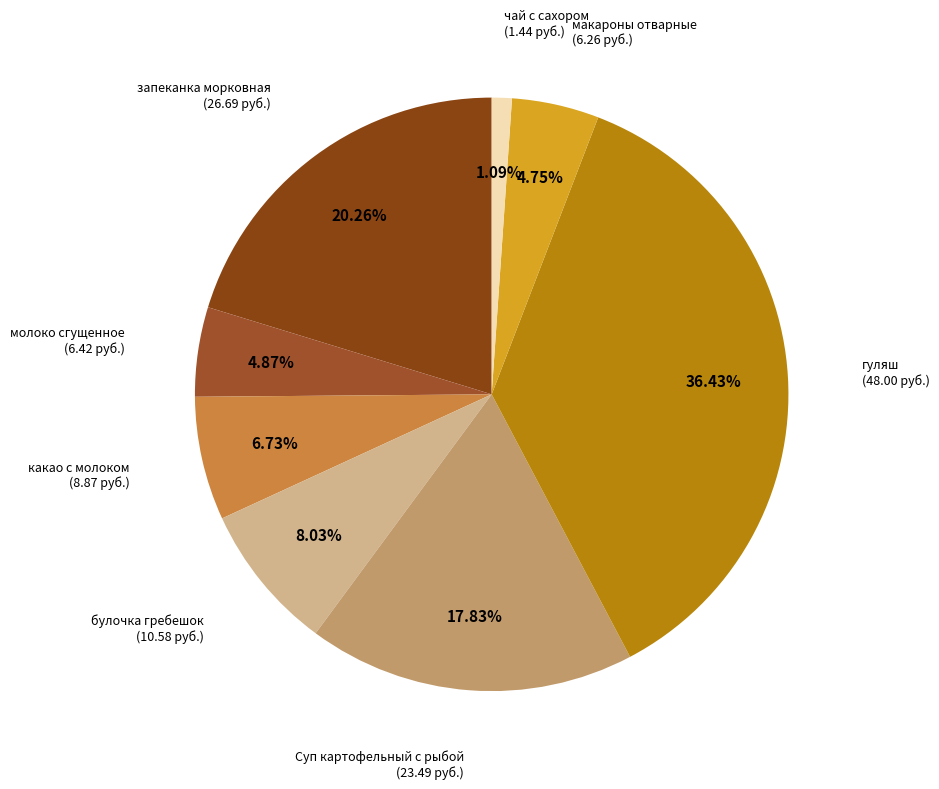

What portion of the pie excludes макароны отварные?

95.2%